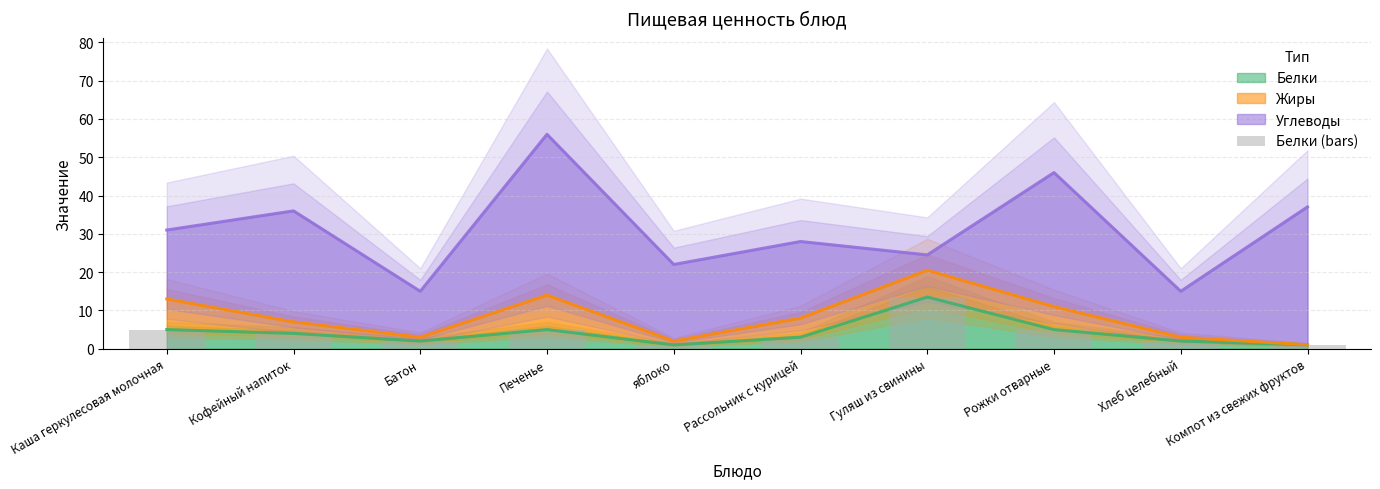

What is the difference between the values at Рожки отварные and Гуляш из свинины?

8.5